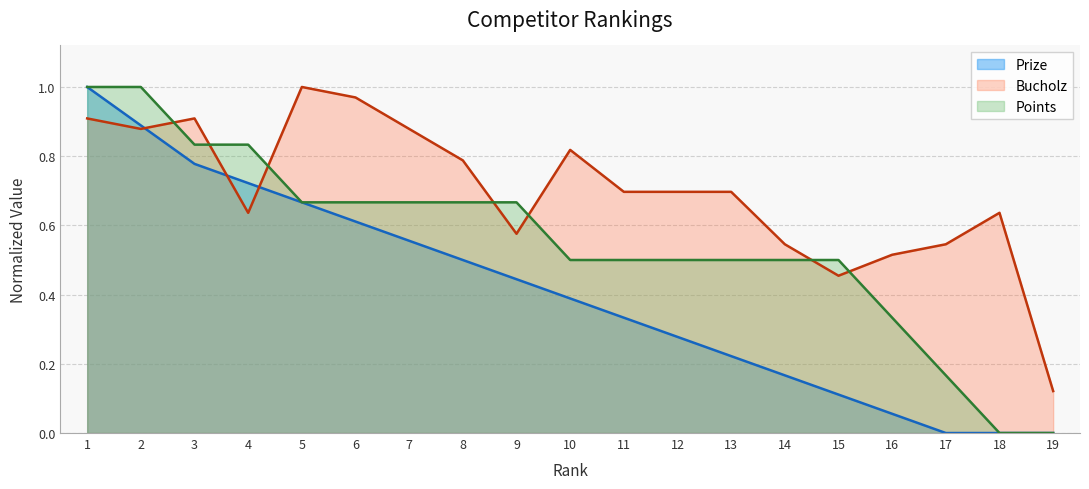

Rank the series by their average value, from lowest to highest.

Prize, Points, Bucholz